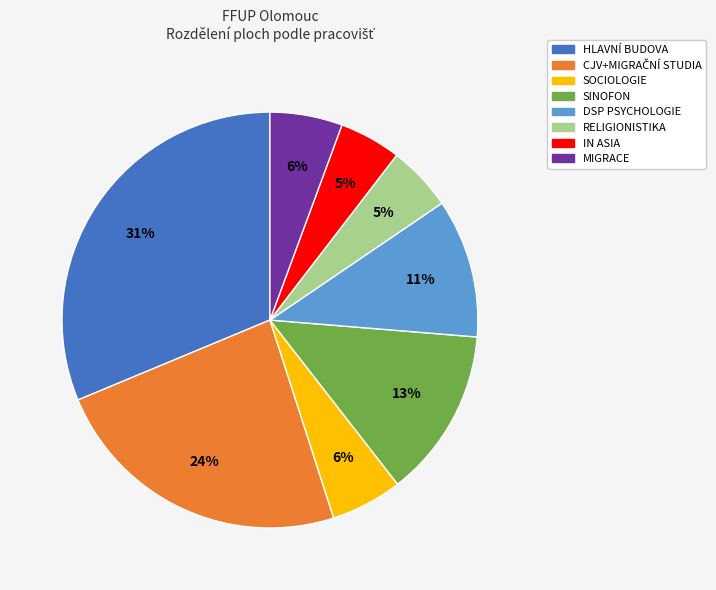

Is the sum of RELIGIONISTIKA and SOCIOLOGIE greater than half?

No